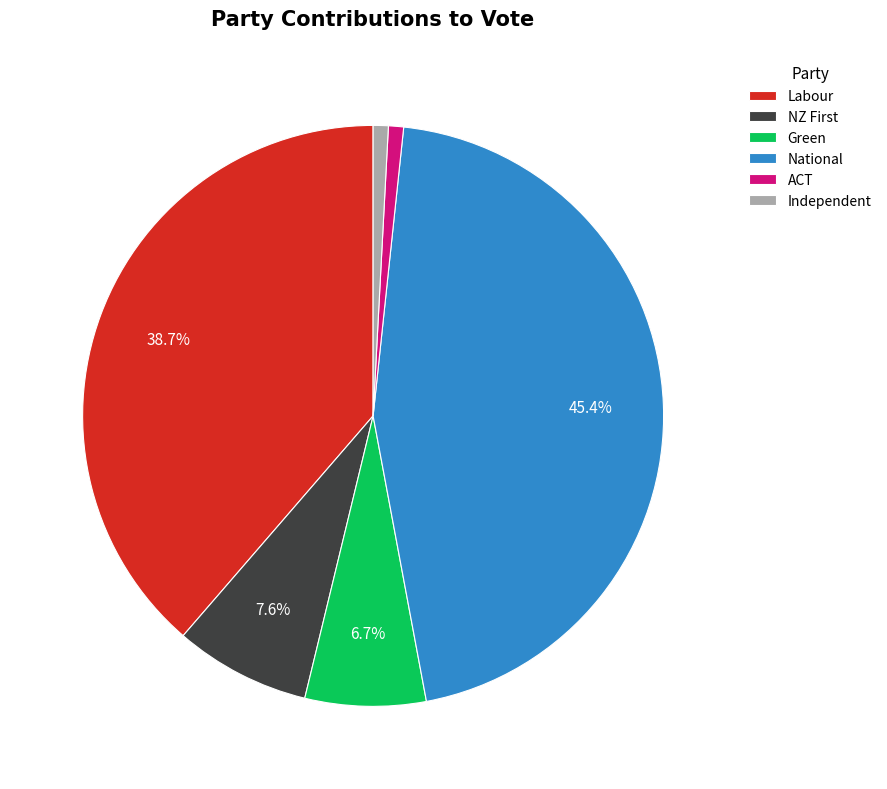

Which has a higher value, ACT or National?

National